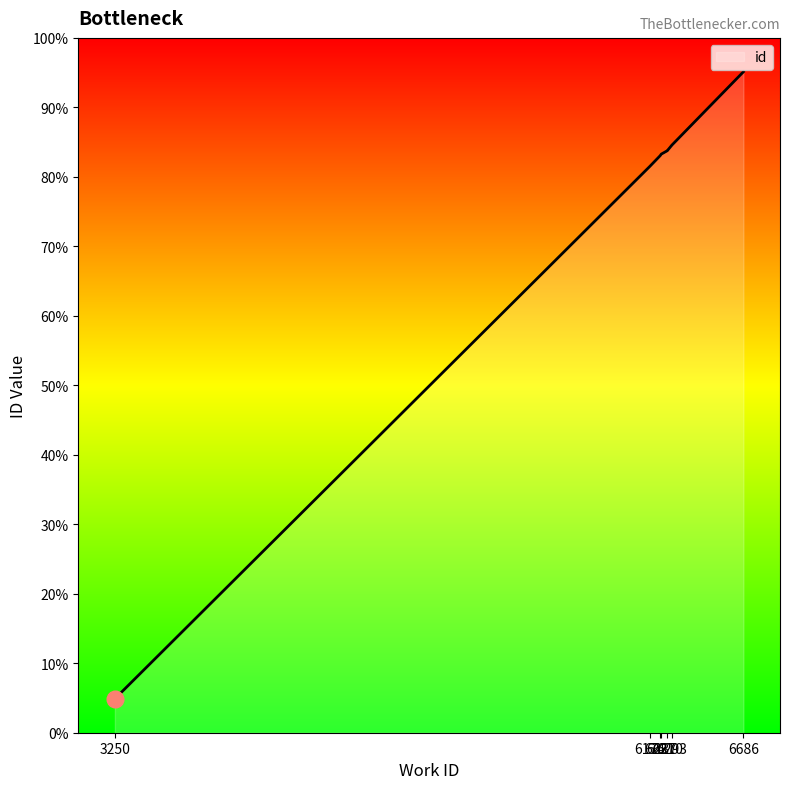

Is it true that the value at 6237 is 26454?

False